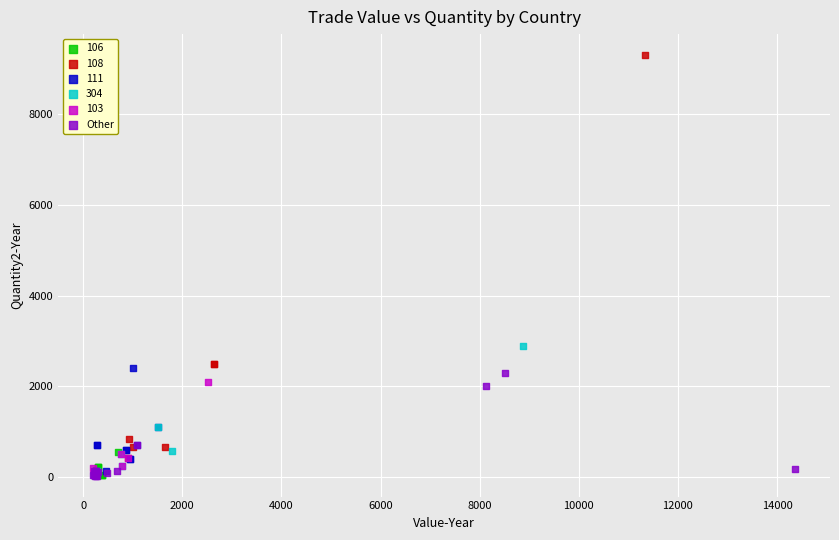

Which series has the widest spread of Y values?

108